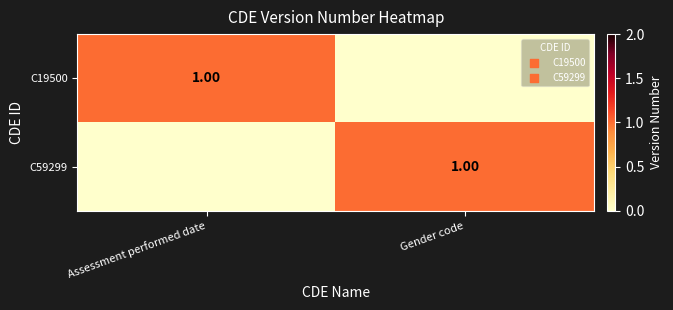

What is the approximate value of C59299 at Gender code?

1